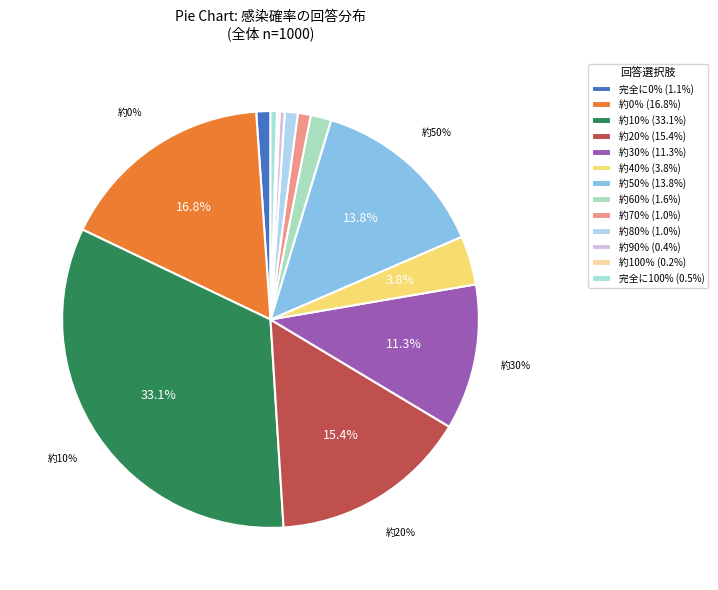

To the nearest percent, what is the combined percentage of 約0％ and 約40％?

21%